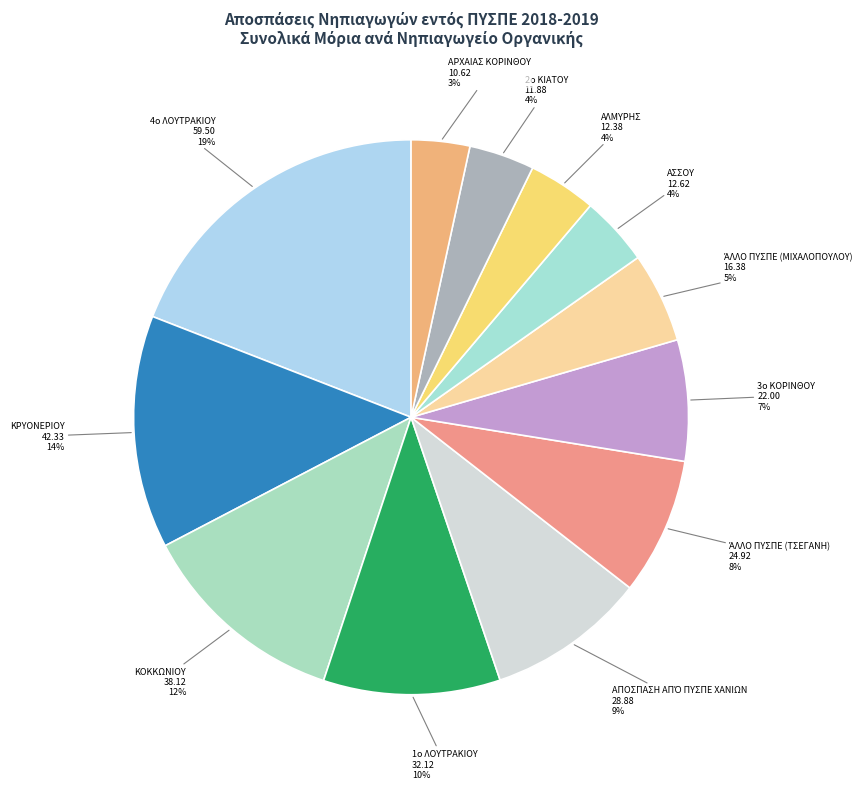

Is it true that ΑΛΜΥΡΗΣ is 10% of the pie?

False